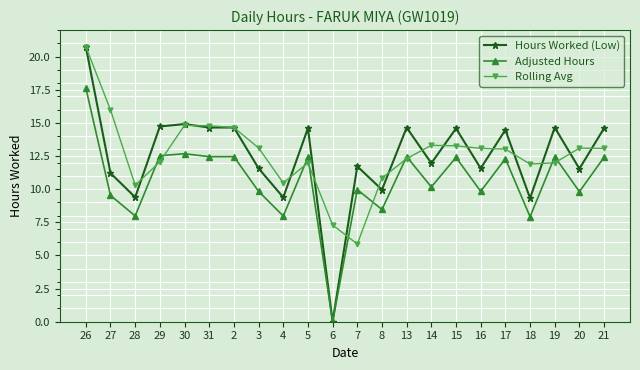

How many lines are shown in the chart?

3